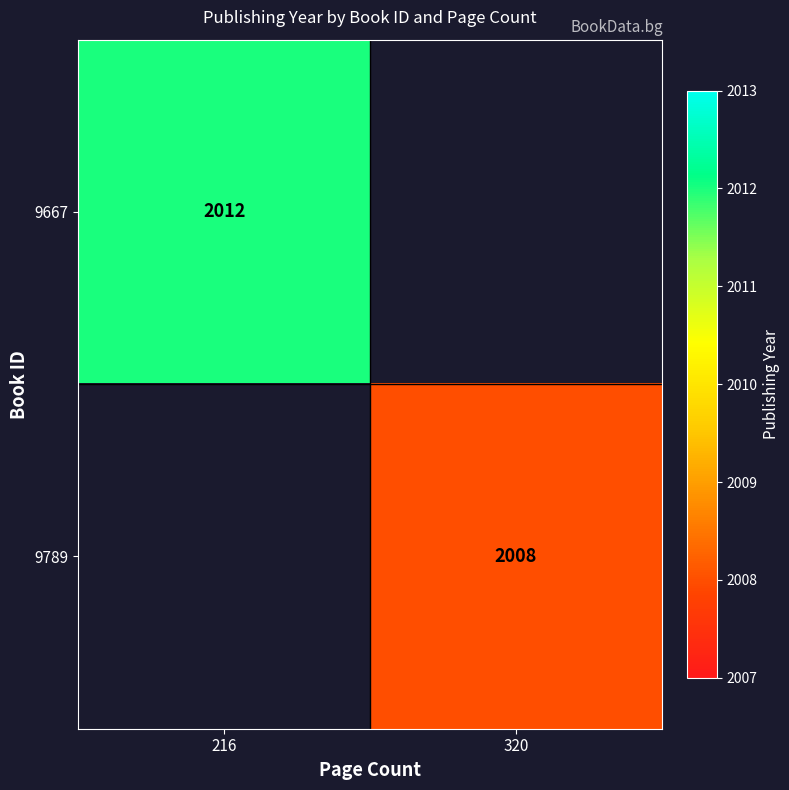

Is the value of 9667 at 216 greater than the value of 9789 at 320?

Yes